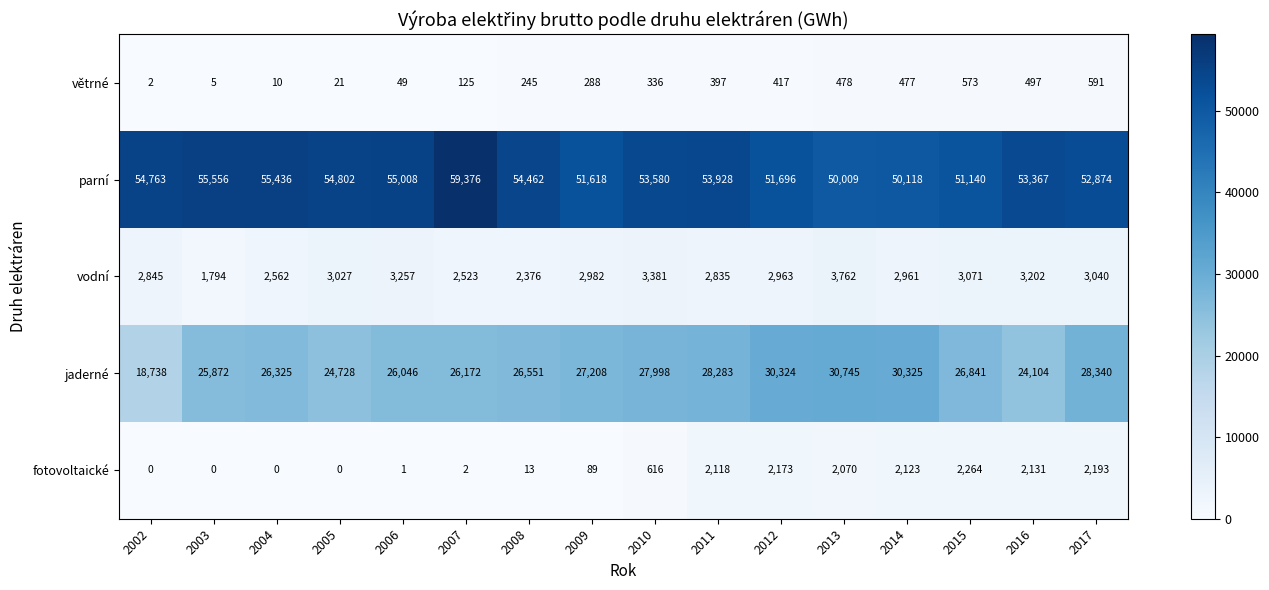

At which category is the sum across all series the highest?

2007